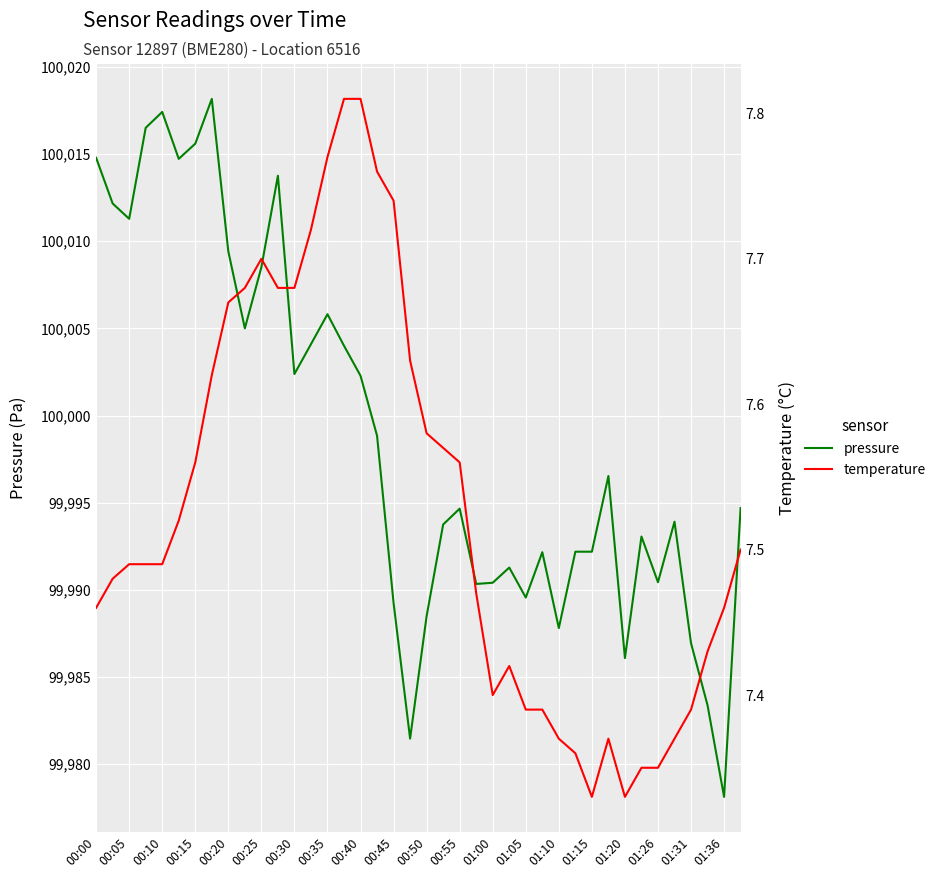

What are all the series names shown in the legend?

pressure, temperature